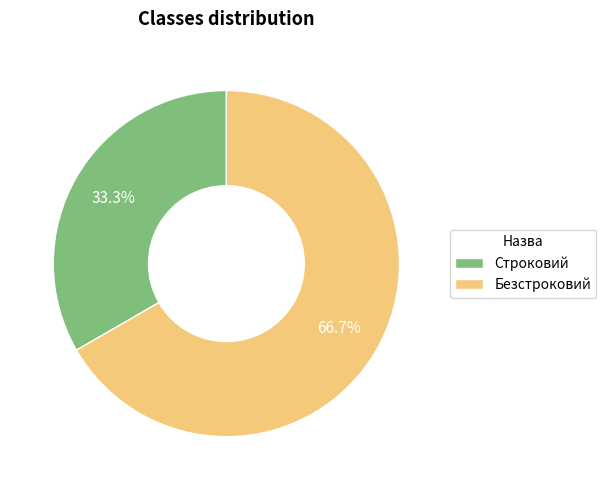

What percentage is the Безстроковий slice, to the nearest percent?

67%